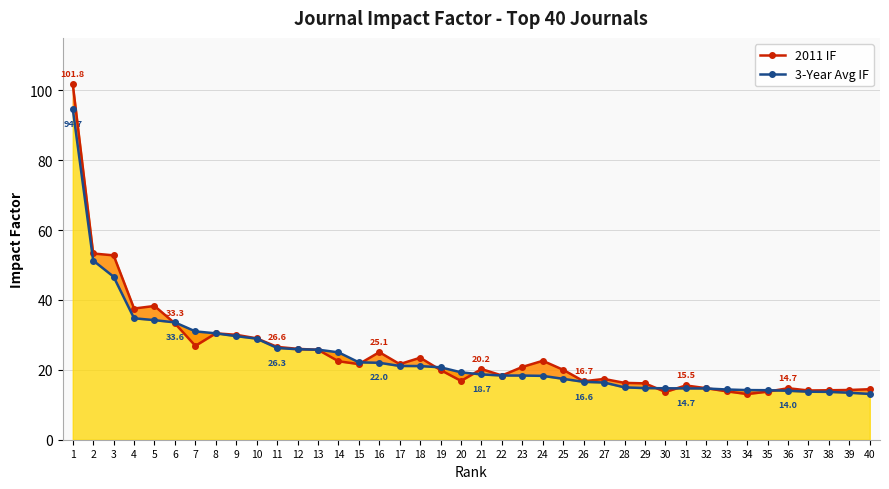

The 3-Year Avg IF series shows 34.2 at 5. True or false?

True